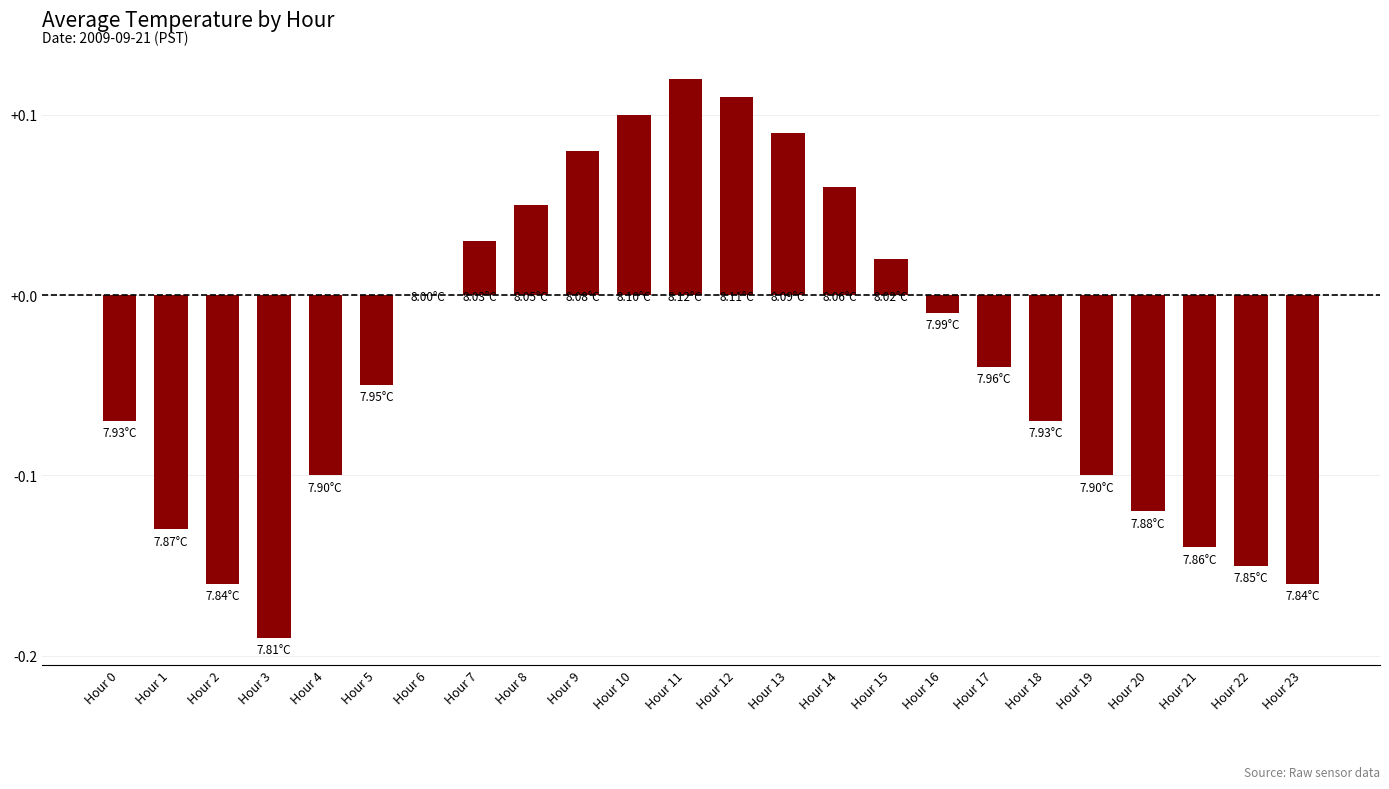

What is the change in value from Hour 0 to Hour 14?

+0.1